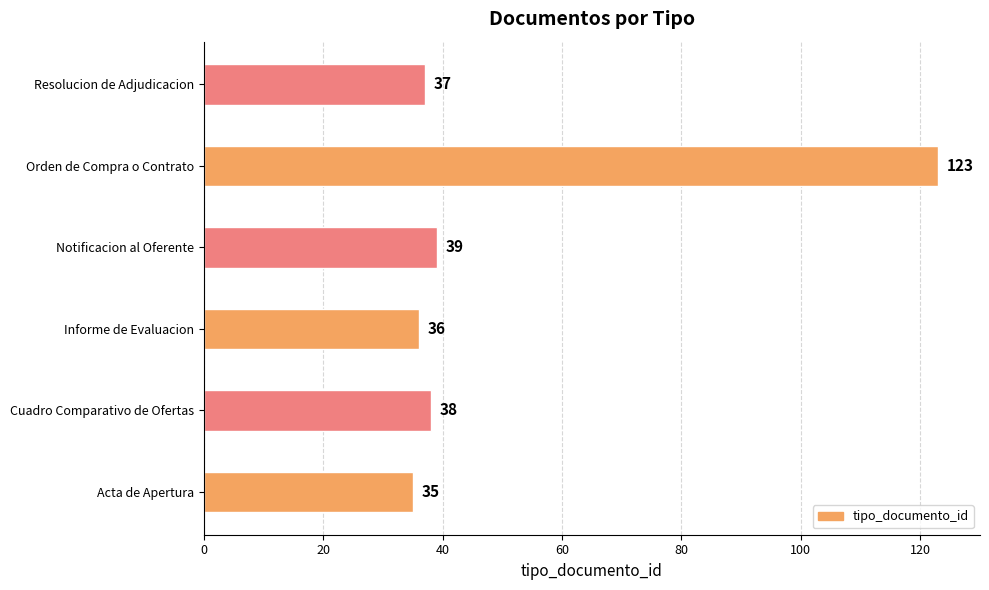

What is the average value?

51